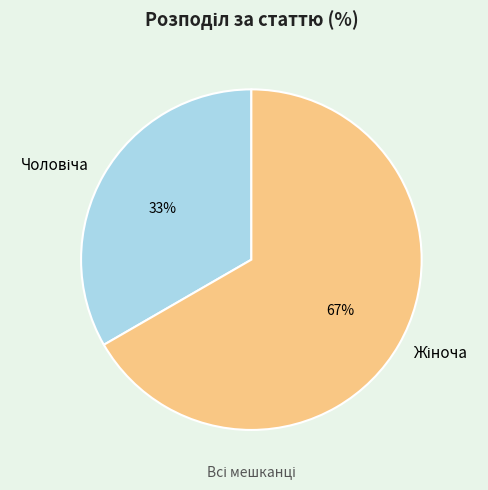

Is there a majority slice in this chart?

Yes